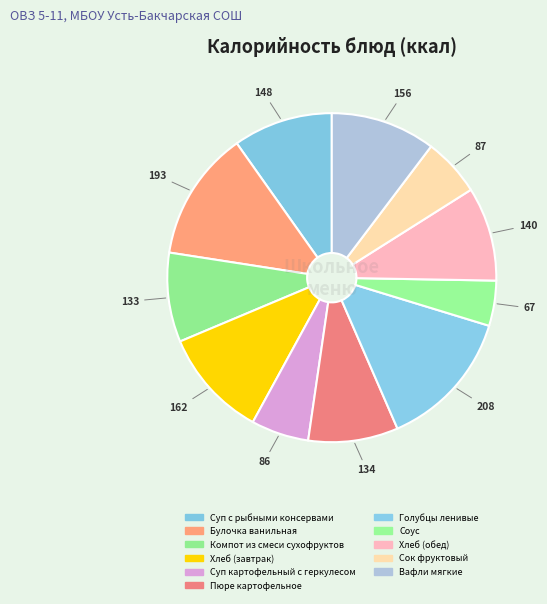

Count the number of slices in the pie.

11